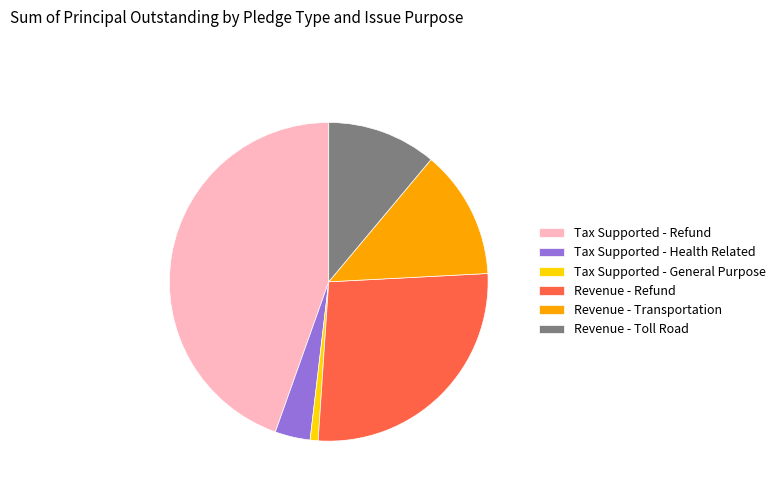

Between Tax Supported - General Purpose and Revenue - Toll Road, which is larger?

Revenue - Toll Road